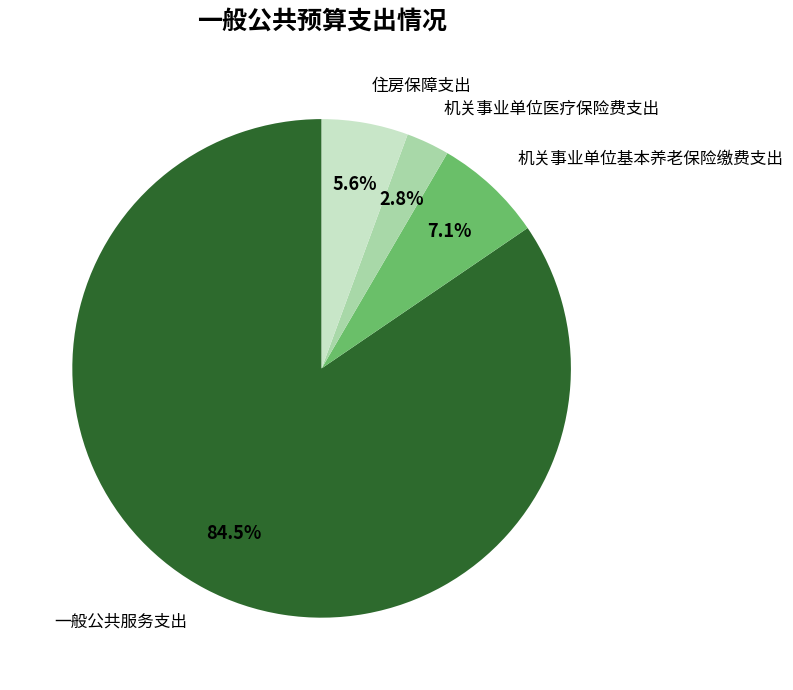

What percentage do 机关事业单位医疗保险费支出 and 一般公共服务支出 together represent?

87.3%